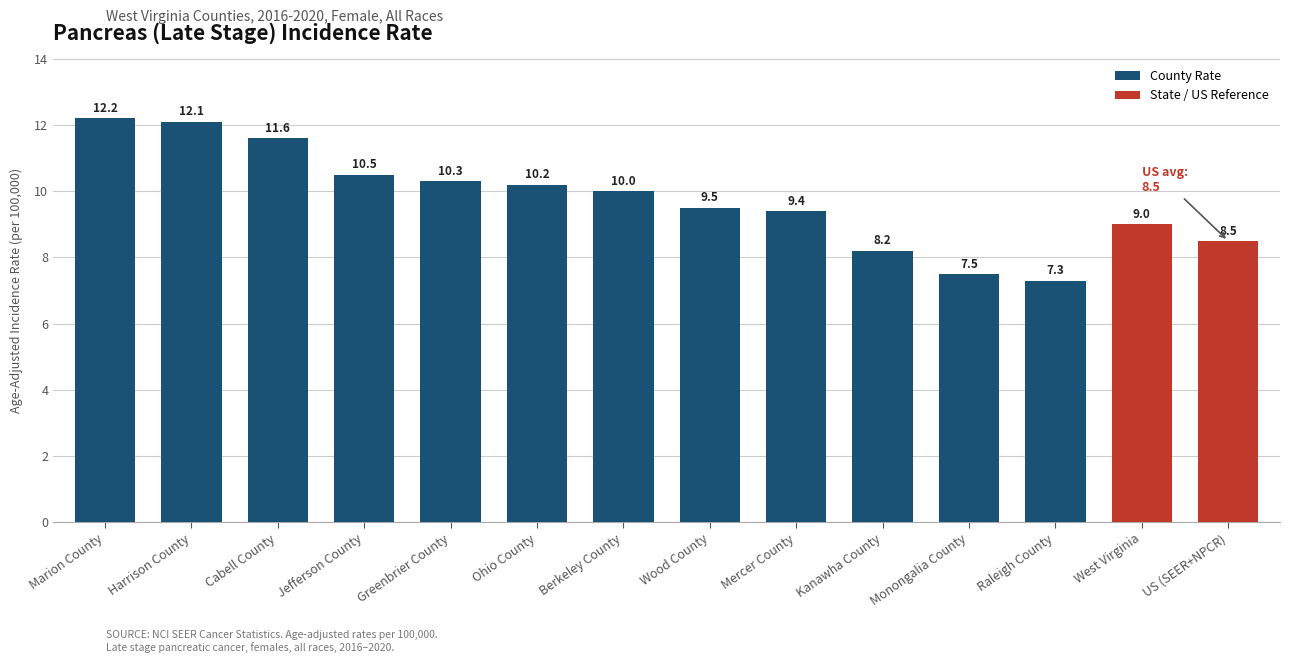

What is the maximum value shown in the chart?

12.2